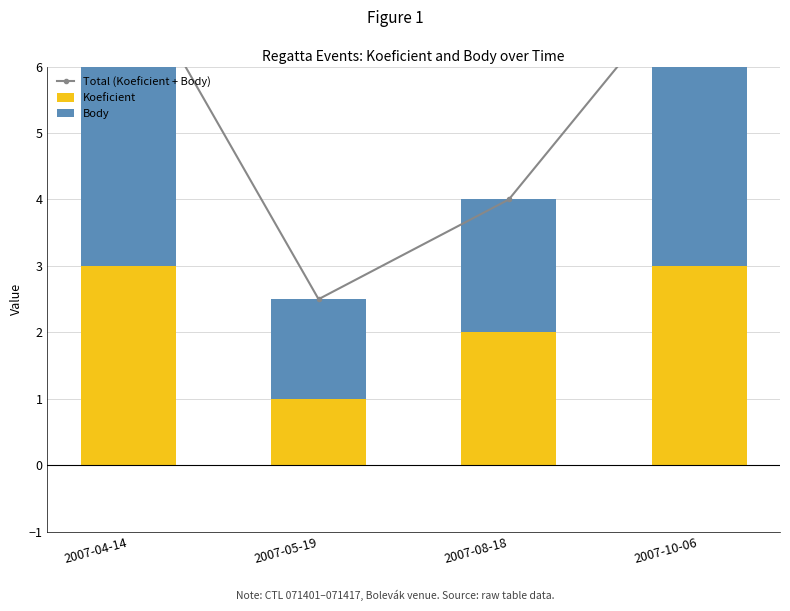

What is the difference between the highest and lowest values at 2007-08-18?

2.0